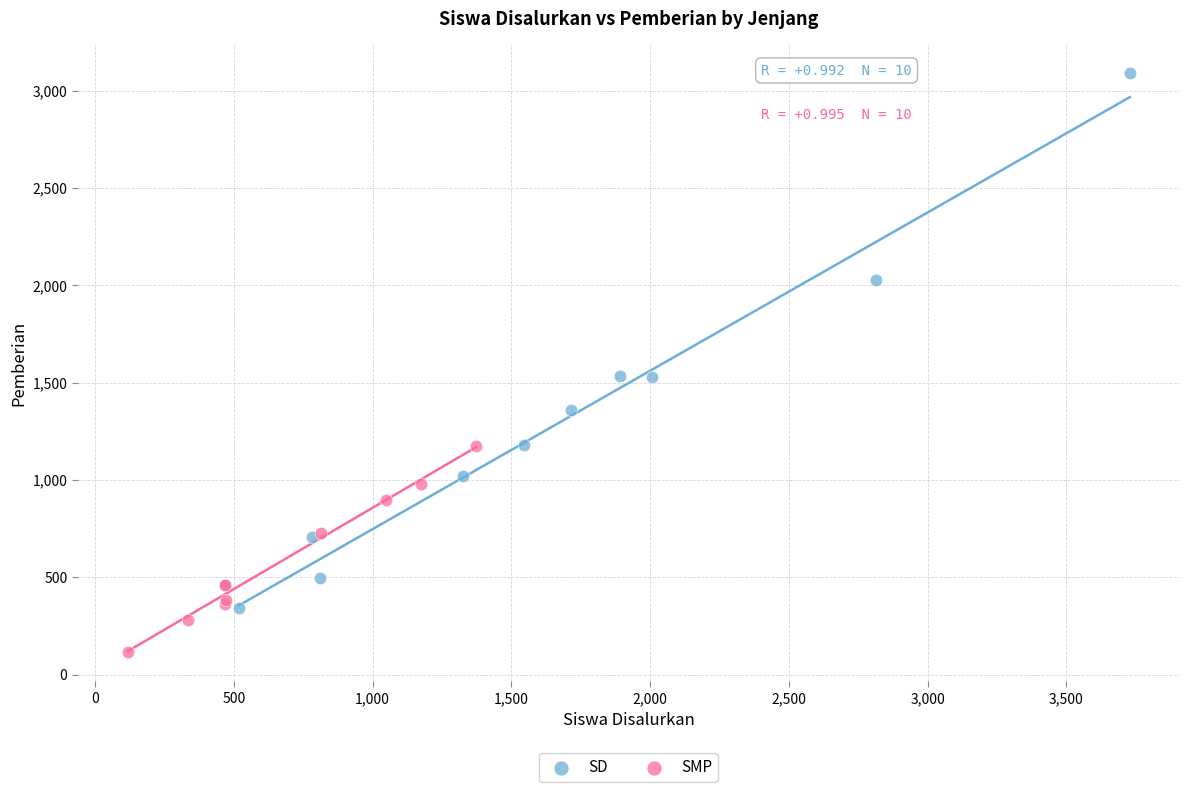

Which series contains the highest Y value?

SD